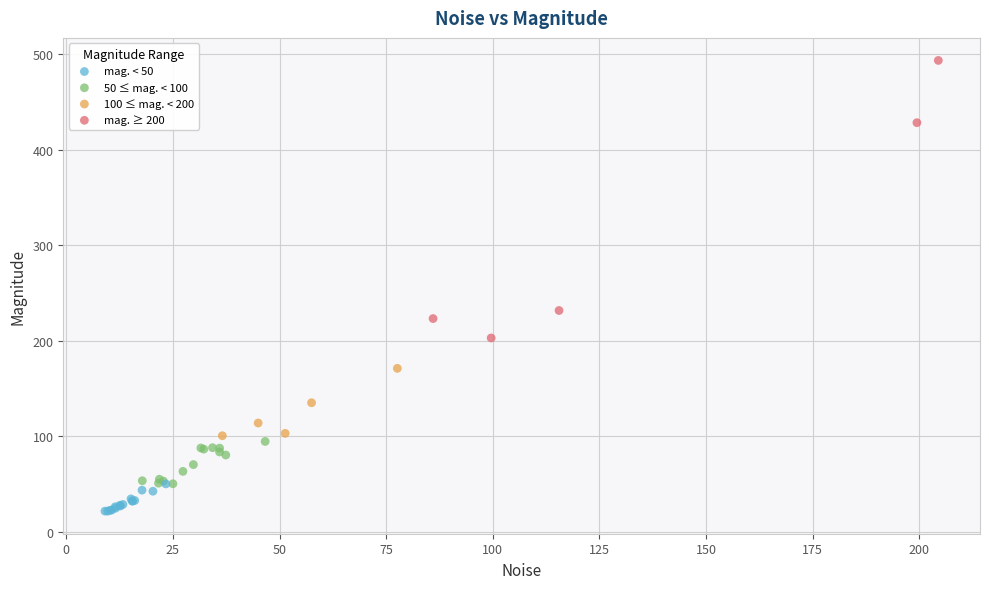

What Y value in the scatter plot is closest to 257?

231.7